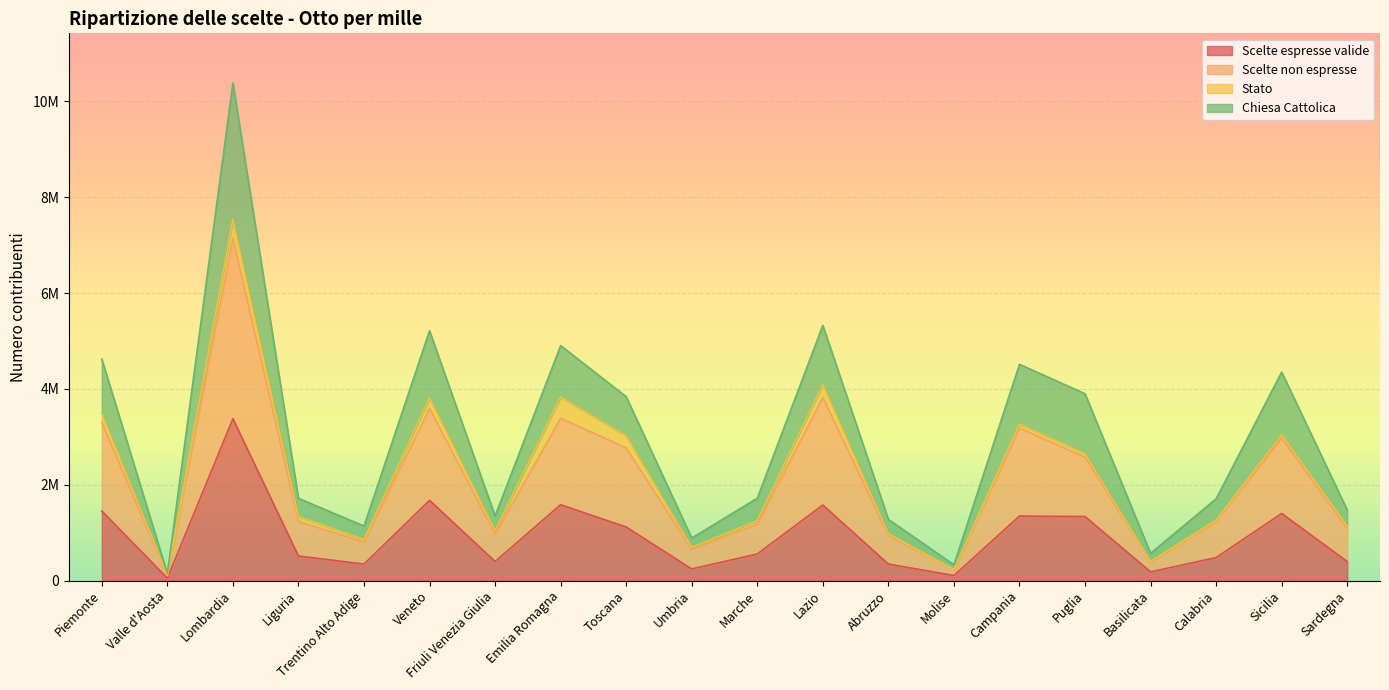

What is the difference between the highest and lowest values at Valle d'Aosta?

97582